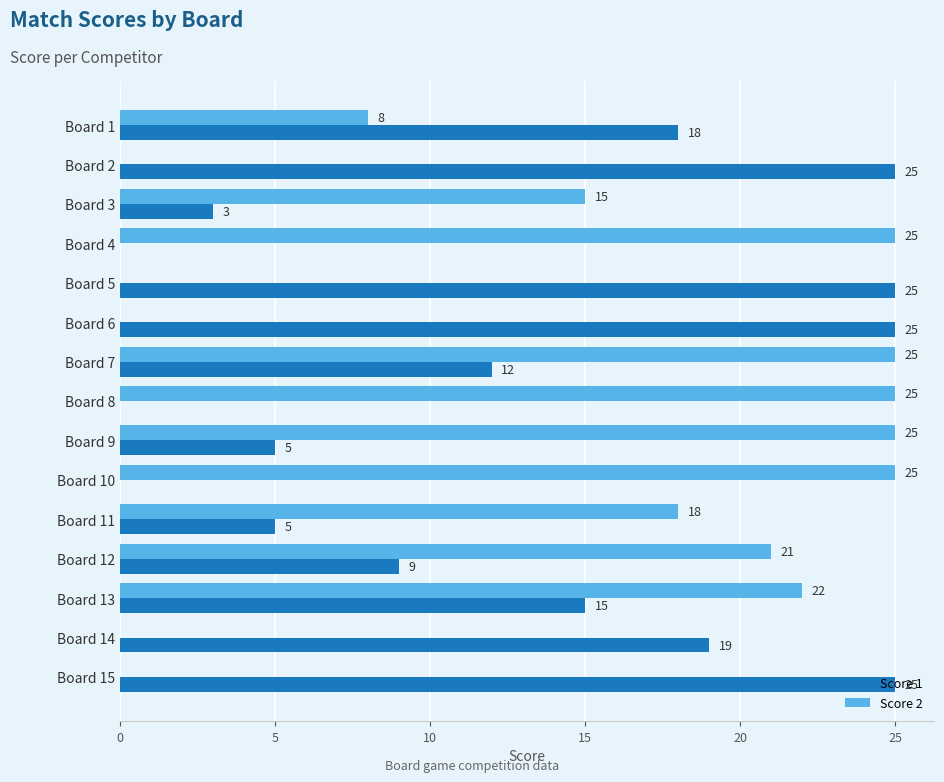

Is it true that Score 2 equals 12 at Board 12?

False